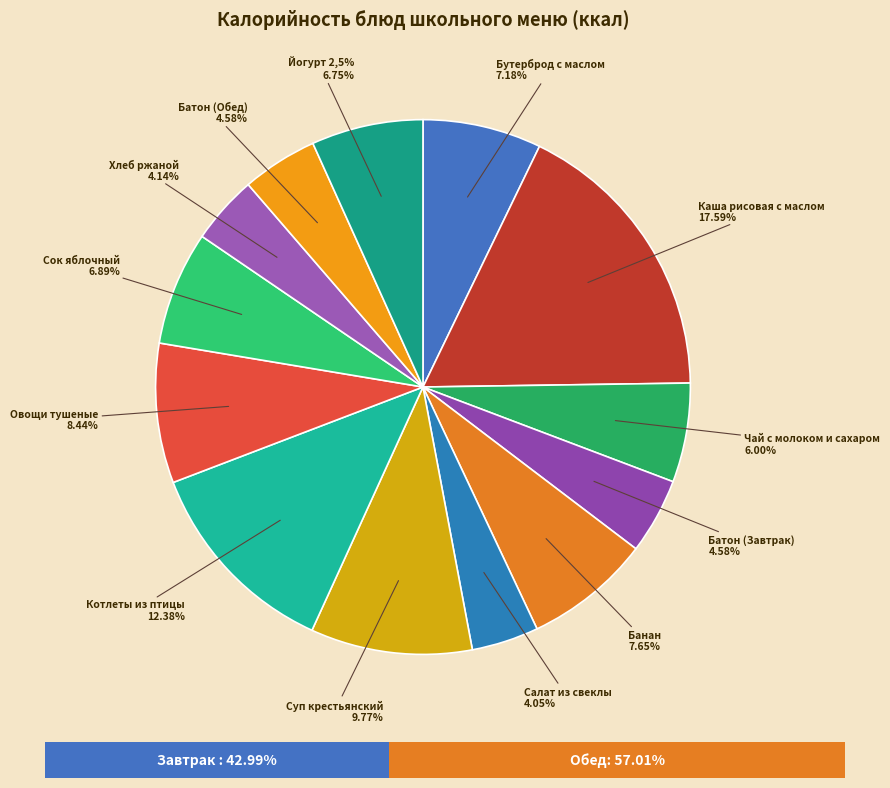

What portion of the pie excludes ОВОЩИ ТУШЕННЫЕ В СМЕТАННОМ СОУСЕ?

91.6%